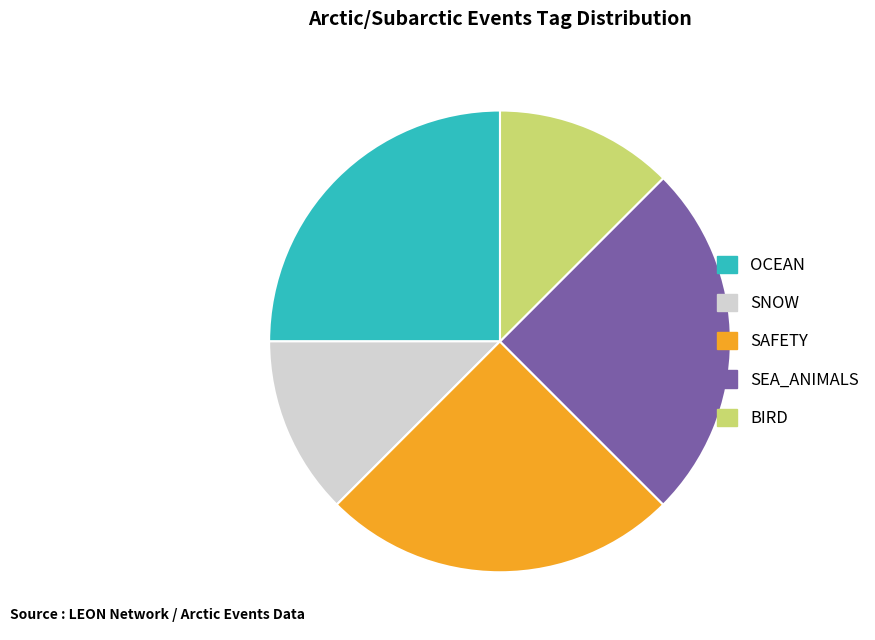

Is there any slice that represents more than half of the pie?

No